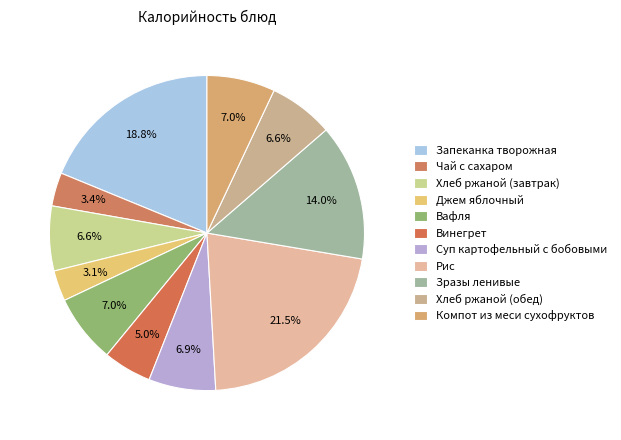

How many segments does this pie chart have?

11